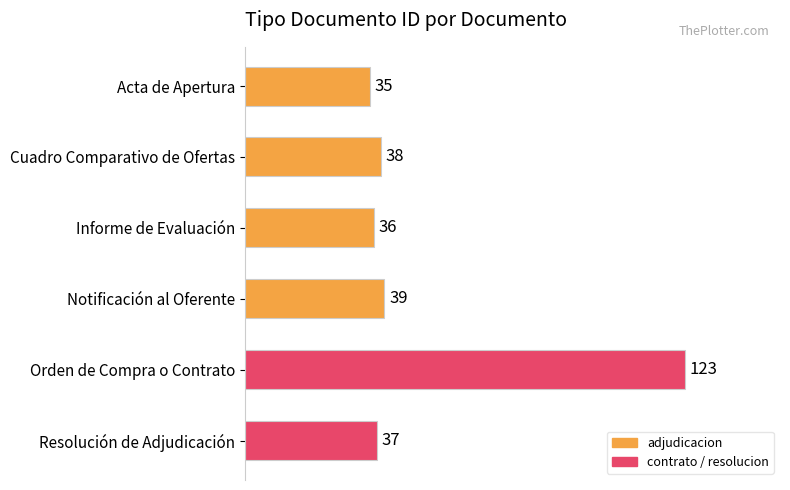

Rank the categories by value from highest to lowest.

Orden de Compra o Contrato, Notificación al Oferente, Cuadro Comparativo de Ofertas, Resolución de Adjudicación, Informe de Evaluación, Acta de Apertura